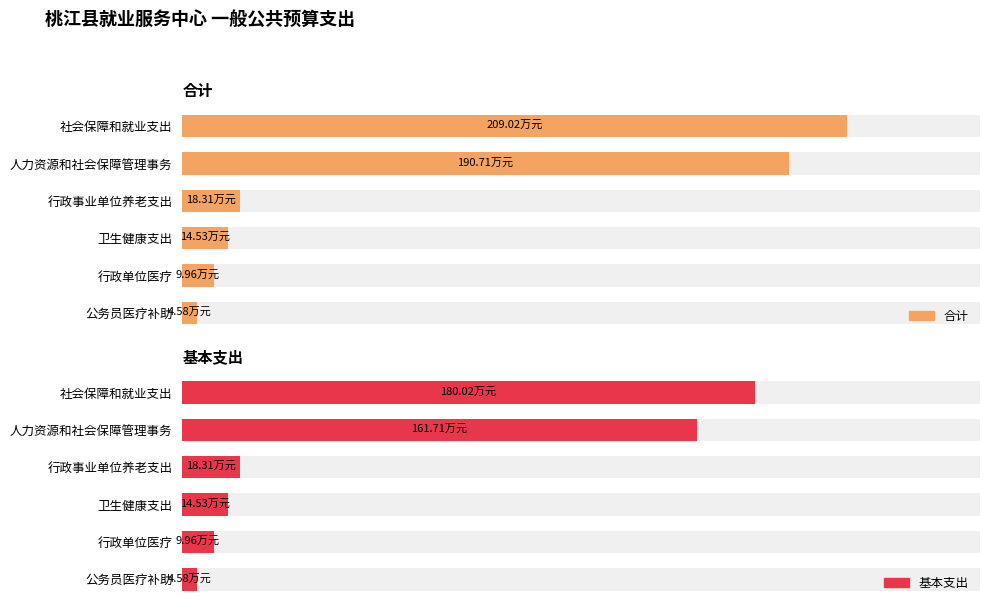

Which series has the largest total across all categories?

合计